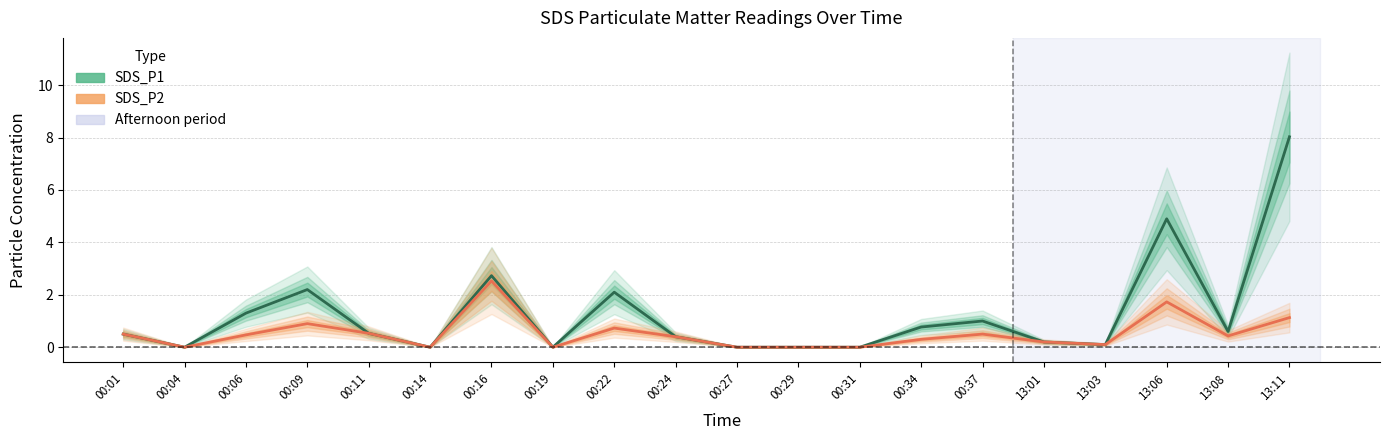

At which category is the sum across all series the highest?

13:11